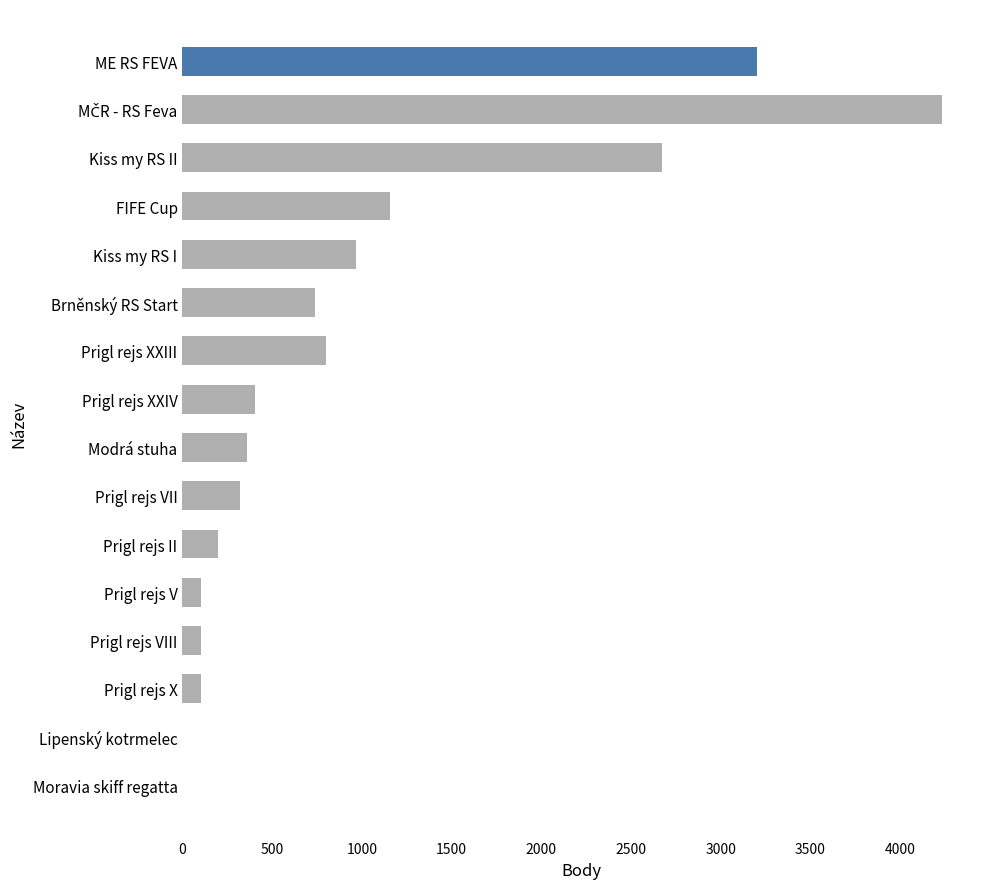

What is the change in value from Kiss my RS II to Prigl rejs II?

-2475